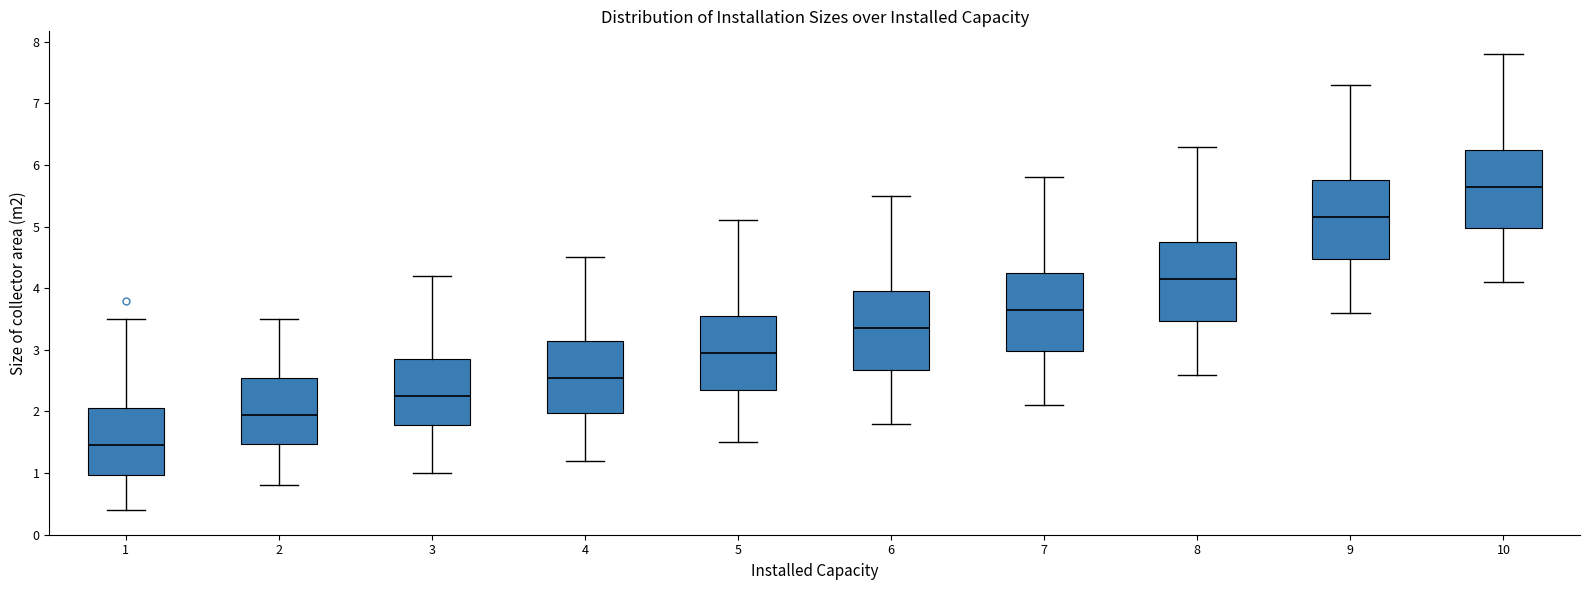

Reading left to right, transcribe this box plot: for each box, give where its median line is, the range the box spans, and where its two whiskers end, as read against the y-axis. The values are not printed on the chart, so give them approximately, as read against the axis.

1: median 1.5, box 1.0 to 2.1, whiskers 0.4 to 3.5
2: median 2.0, box 1.5 to 2.6, whiskers 0.8 to 3.5
3: median 2.3, box 1.8 to 2.9, whiskers 1.0 to 4.2
4: median 2.6, box 2.0 to 3.2, whiskers 1.2 to 4.5
5: median 3.0, box 2.4 to 3.6, whiskers 1.5 to 5.1
6: median 3.4, box 2.7 to 4.0, whiskers 1.8 to 5.5
7: median 3.7, box 3.0 to 4.3, whiskers 2.1 to 5.8
8: median 4.2, box 3.5 to 4.8, whiskers 2.6 to 6.3
9: median 5.2, box 4.5 to 5.8, whiskers 3.6 to 7.3
10: median 5.7, box 5.0 to 6.3, whiskers 4.1 to 7.8